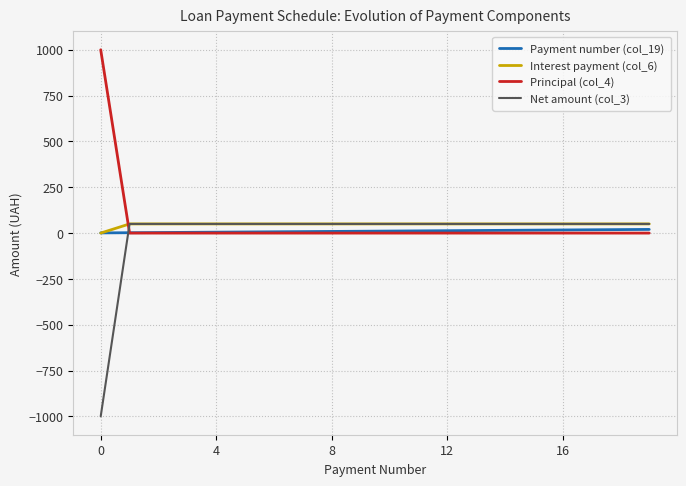

True or false: Interest payment (col_6) and Principal (col_4) intersect in this chart.

True